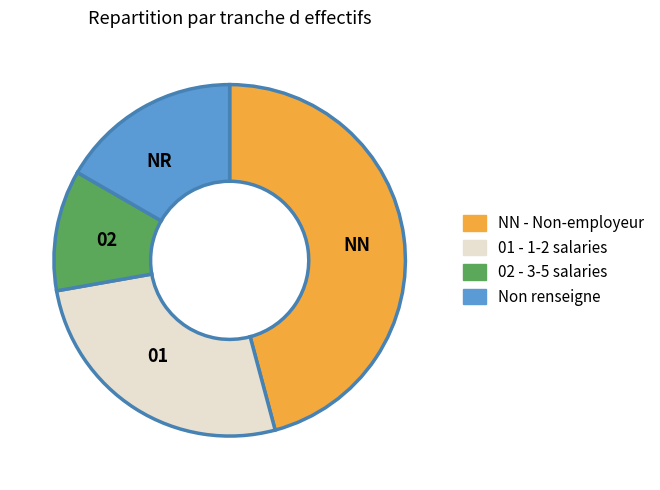

Approximately how many times larger is the value at Non renseigne compared to 02 - 3-5 salaries?

1.5